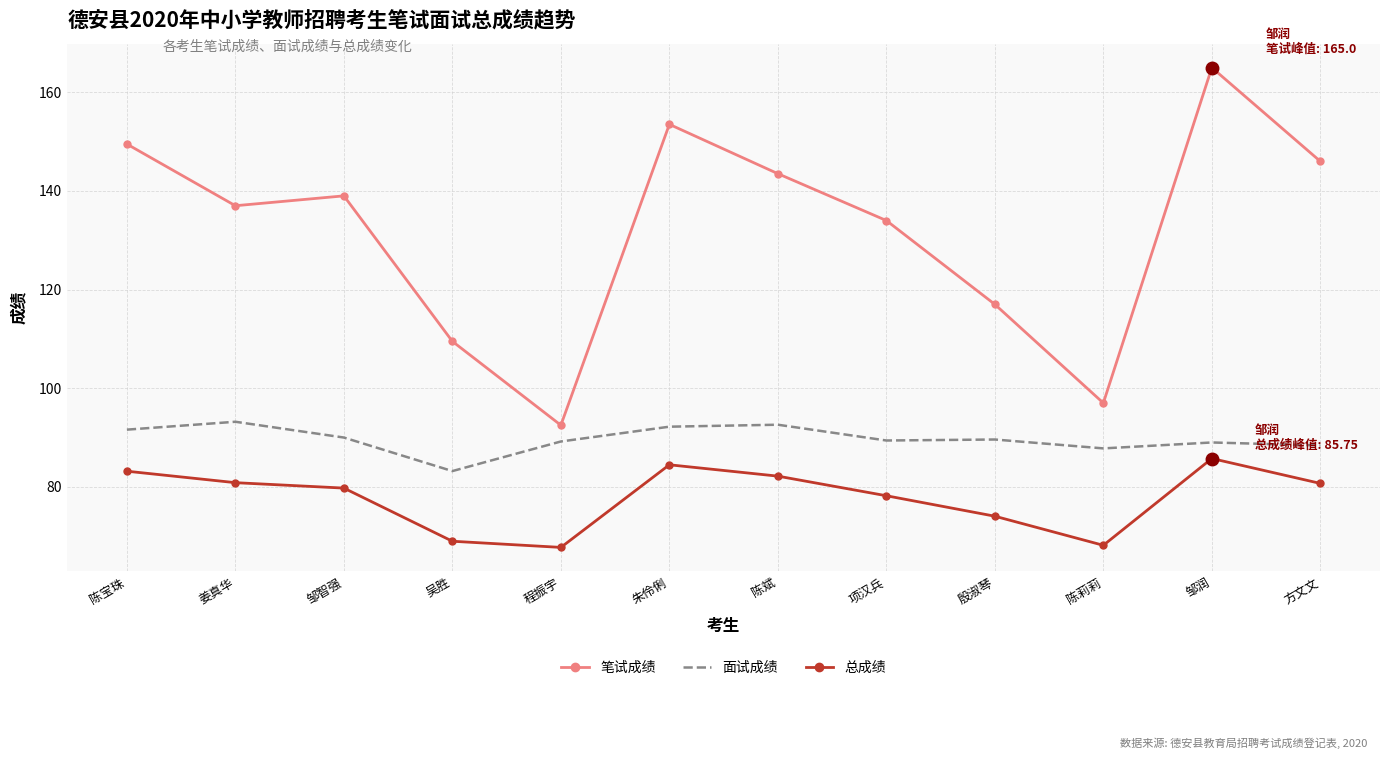

What is the maximum value shown in the chart?

165.0